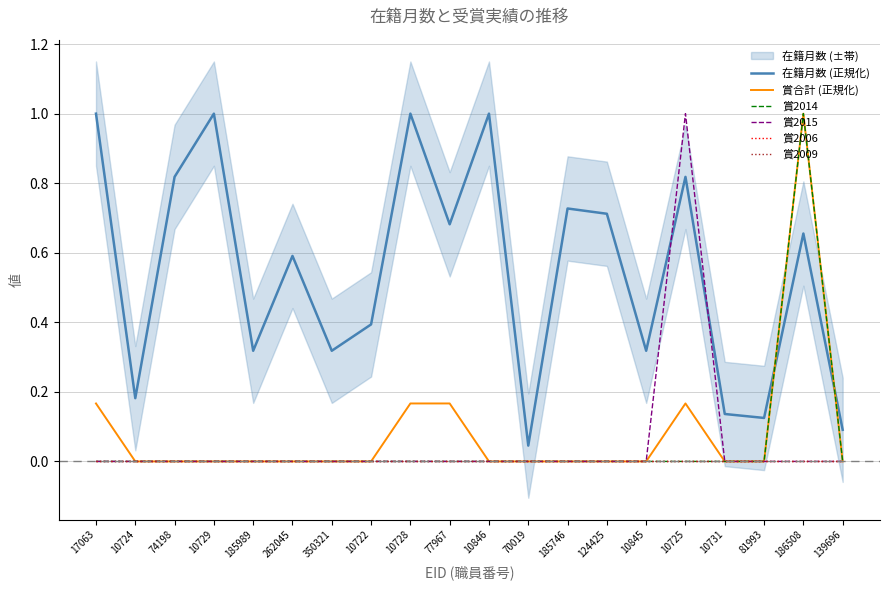

Reading left to right, list all the values displayed in this chart.

在籍月数 (正規化): 17063=1.0	10724=0.2	74198=0.8	10729=1.0	185989=0.3	262045=0.6	350321=0.3	10722=0.4	10728=1.0	77967=0.7	10846=1.0	70019=0.0	185746=0.7	124425=0.7	10845=0.3	10725=0.8	10731=0.1	81993=0.1	186508=0.7	139696=0.1
賞合計 (正規化): 17063=0.2	10724=0.0	74198=0.0	10729=0.0	185989=0.0	262045=0.0	350321=0.0	10722=0.0	10728=0.2	77967=0.2	10846=0.0	70019=0.0	185746=0.0	124425=0.0	10845=0.0	10725=0.2	10731=0.0	81993=0.0	186508=1.0	139696=0.0
賞2014: 17063=0.0	10724=0.0	74198=0.0	10729=0.0	185989=0.0	262045=0.0	350321=0.0	10722=0.0	10728=0.0	77967=0.0	10846=0.0	70019=0.0	185746=0.0	124425=0.0	10845=0.0	10725=0.0	10731=0.0	81993=0.0	186508=1.0	139696=0.0
賞2015: 17063=0.0	10724=0.0	74198=0.0	10729=0.0	185989=0.0	262045=0.0	350321=0.0	10722=0.0	10728=0.0	77967=0.0	10846=0.0	70019=0.0	185746=0.0	124425=0.0	10845=0.0	10725=1.0	10731=0.0	81993=0.0	186508=0.0	139696=0.0
賞2006: 17063=0.0	10724=0.0	74198=0.0	10729=0.0	185989=0.0	262045=0.0	350321=0.0	10722=0.0	10728=0.0	77967=0.0	10846=0.0	70019=0.0	185746=0.0	124425=0.0	10845=0.0	10725=0.0	10731=0.0	81993=0.0	186508=0.0	139696=0.0
賞2009: 17063=0.0	10724=0.0	74198=0.0	10729=0.0	185989=0.0	262045=0.0	350321=0.0	10722=0.0	10728=0.0	77967=0.0	10846=0.0	70019=0.0	185746=0.0	124425=0.0	10845=0.0	10725=0.0	10731=0.0	81993=0.0	186508=0.0	139696=0.0